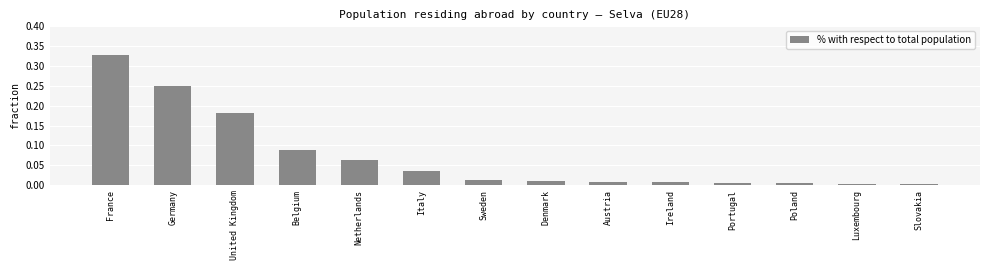

What is the label of the 1st bar from the right?

Slovakia